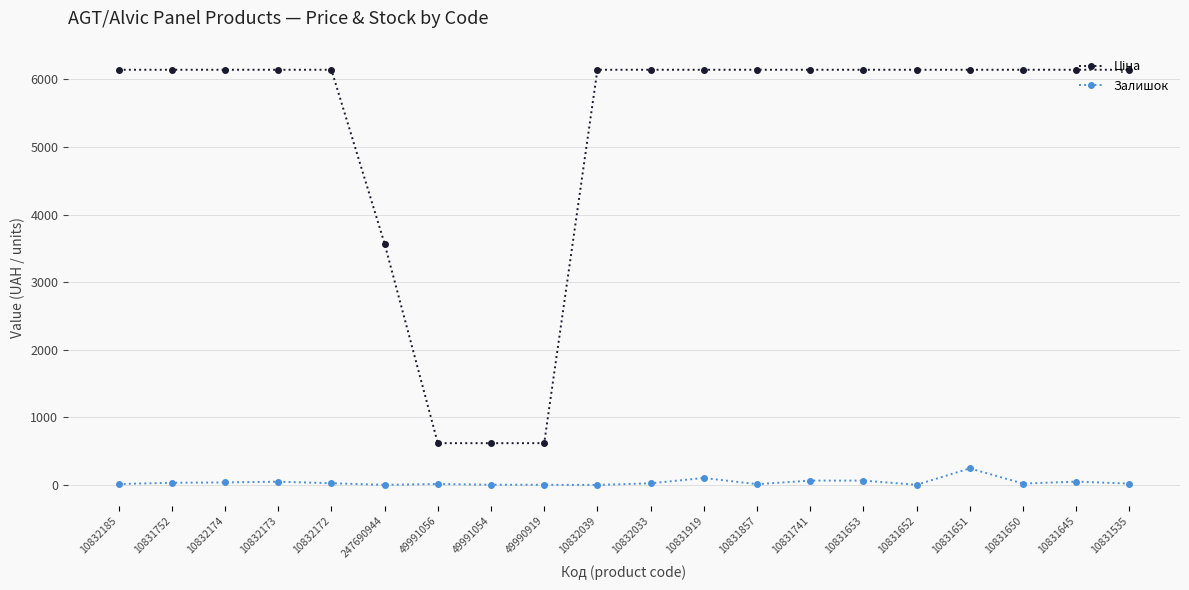

What is the maximum value for Залишок?

246.0